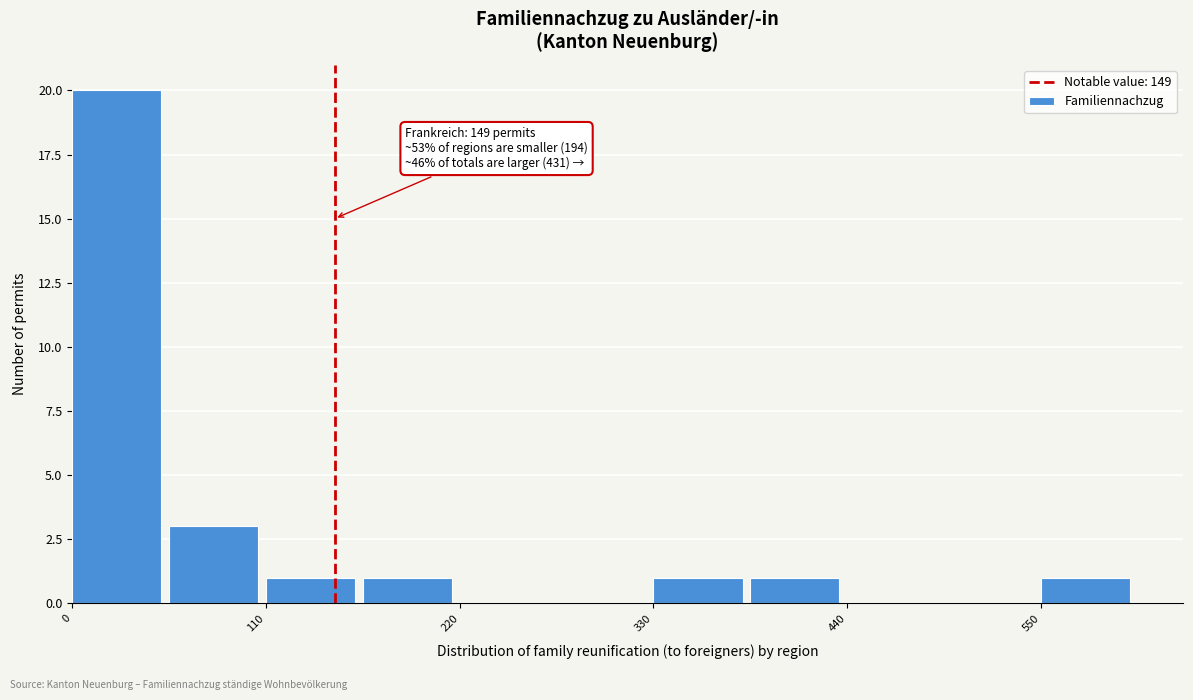

Read against the x-axis, roughly where is the centre of the tallest bar?

20